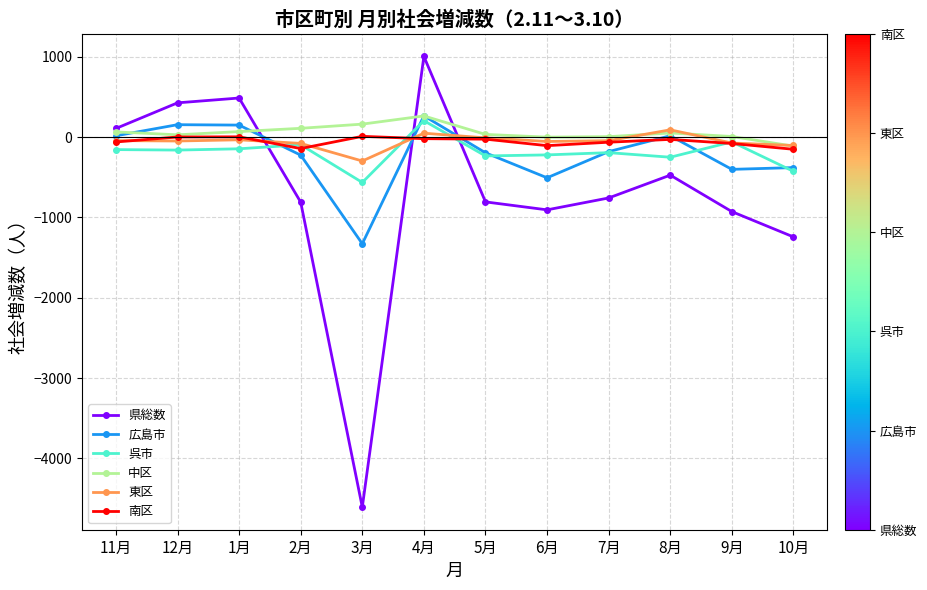

What is the label of the 10th point from the left?

8月